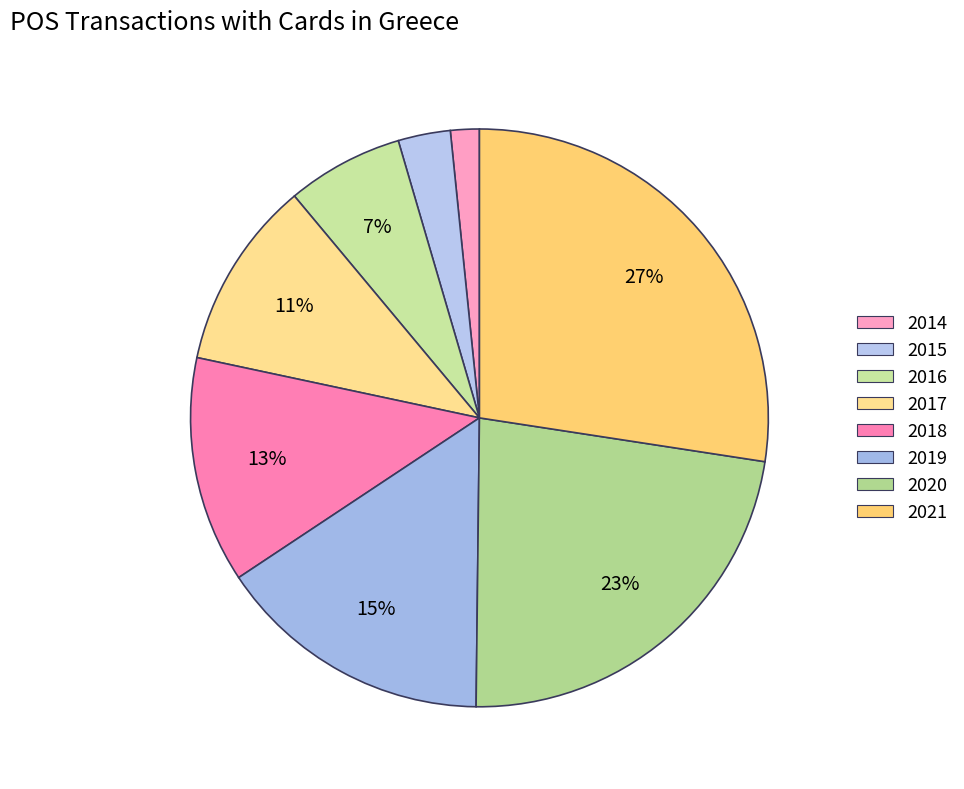

Does 2015 represent more than half of the total?

No